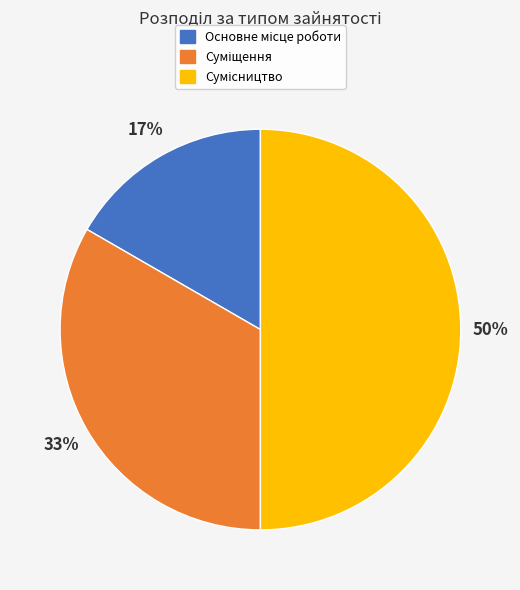

To the nearest percent, what is the average slice percentage?

33%